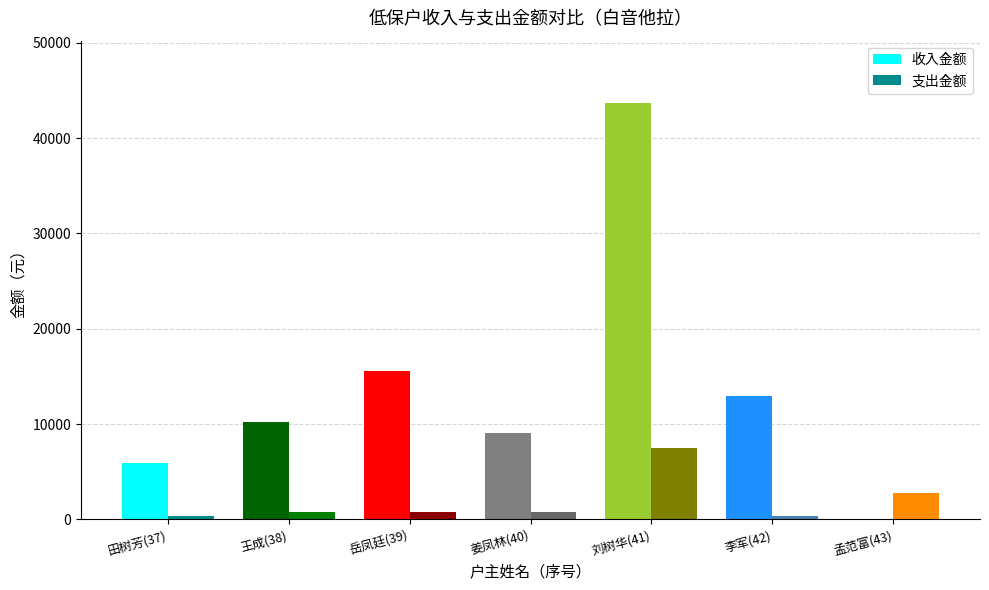

What is the difference between the 收入金额 values at 李军(42) and 田树芳(37)?

6948.7